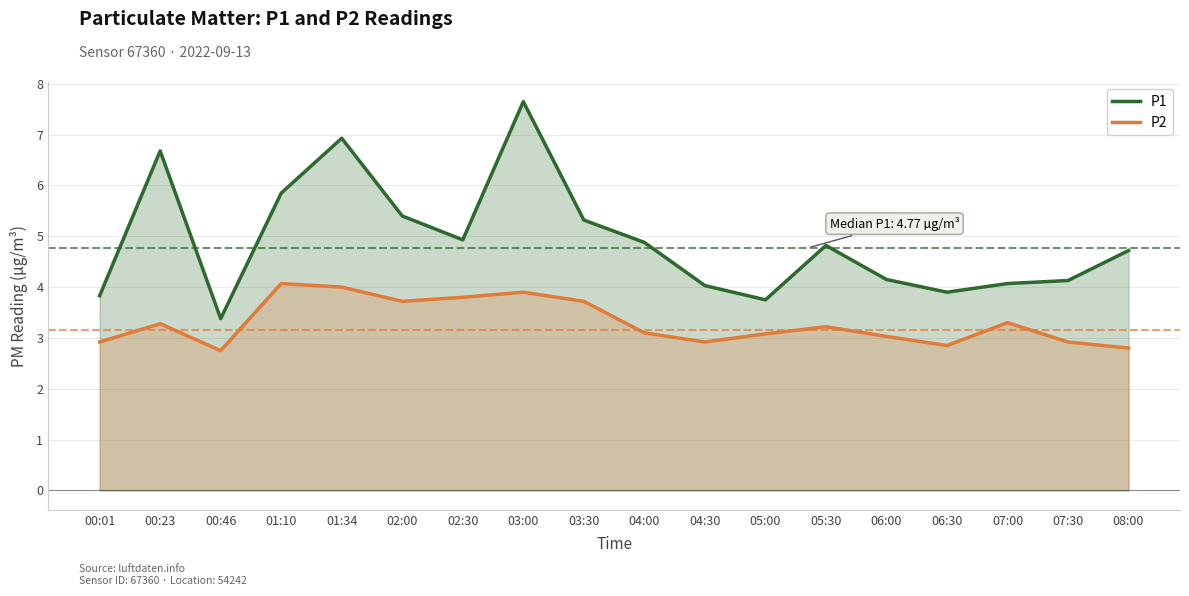

Does the chart display data point markers on the line(s)?

No